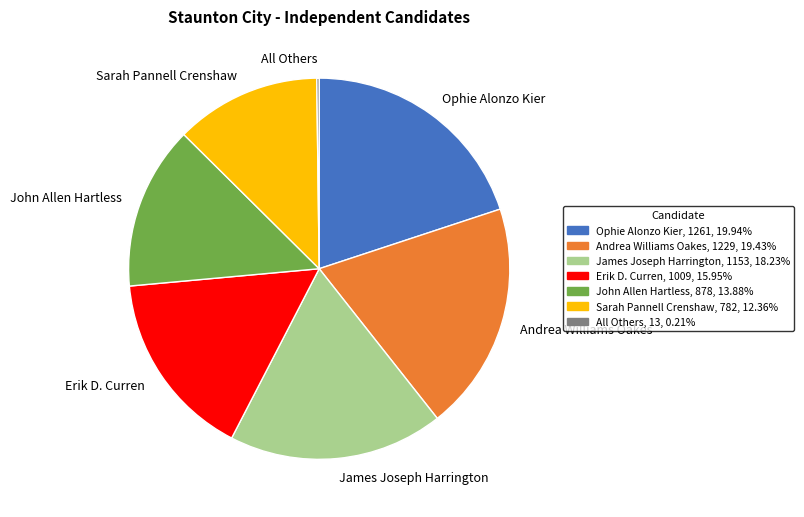

What is the largest slice in the pie chart?

Ophie Alonzo Kier